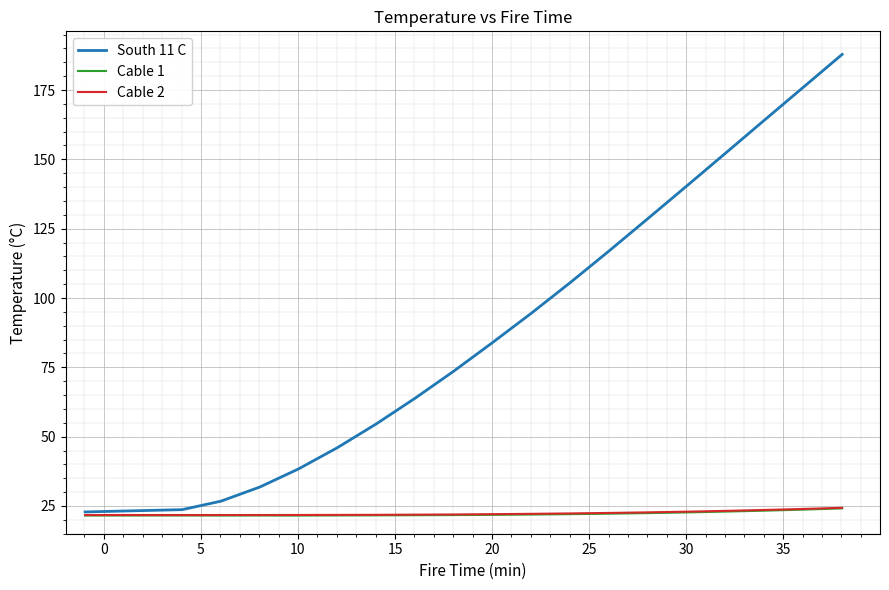

What is the difference between the maximum and second lowest values in the South 11 C series?

164.2